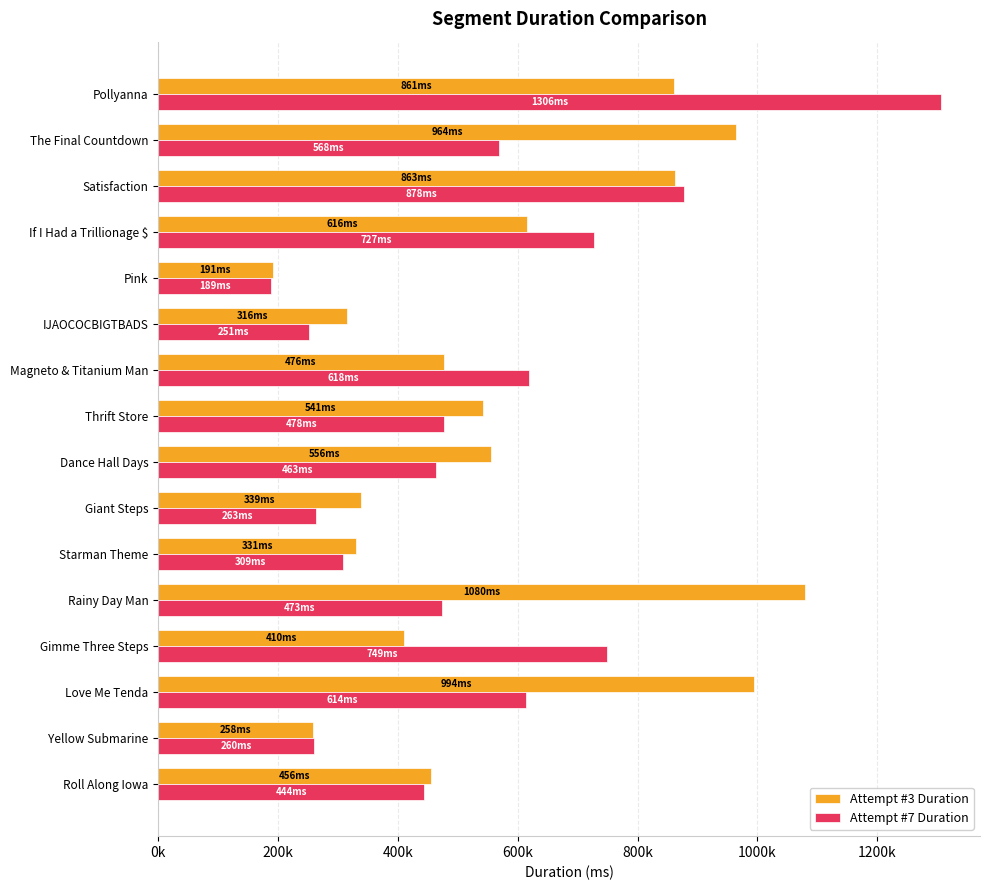

Reading left to right, what are all the values shown in this chart?

Attempt #3 Duration: 455996	257618	994254	410000	1080116	330554	339129	555872	541426	476457	315612	190762	615577	862718	964112	860925
Attempt #7 Duration: 443721	260382	614385	749290	472782	309090	263003	463435	477695	618196	251021	188715	726663	877743	568477	1306069